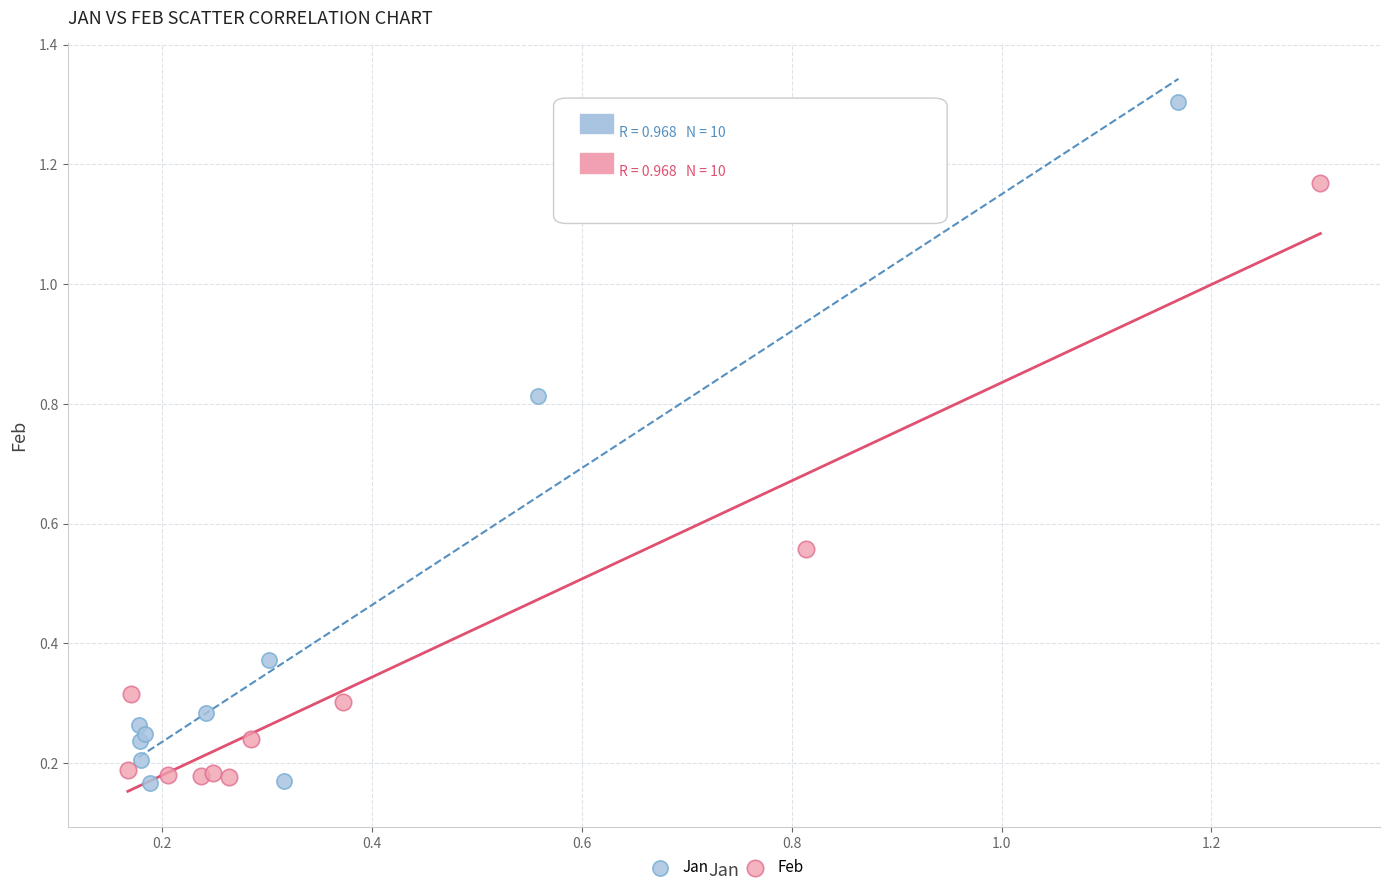

What are all the series names shown in the legend?

Jan, Feb